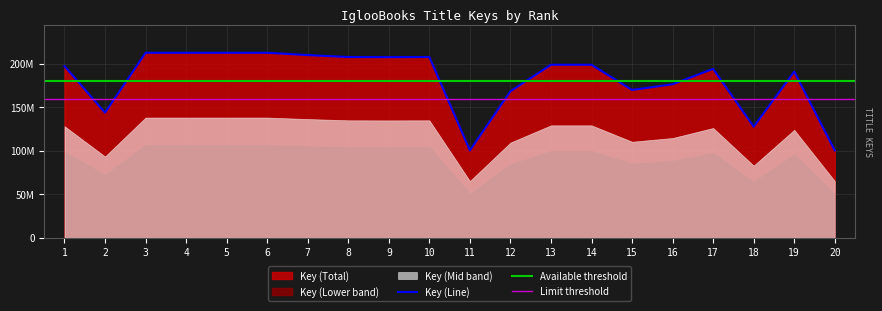

What is the difference between the values at 1 and 16?

20909146